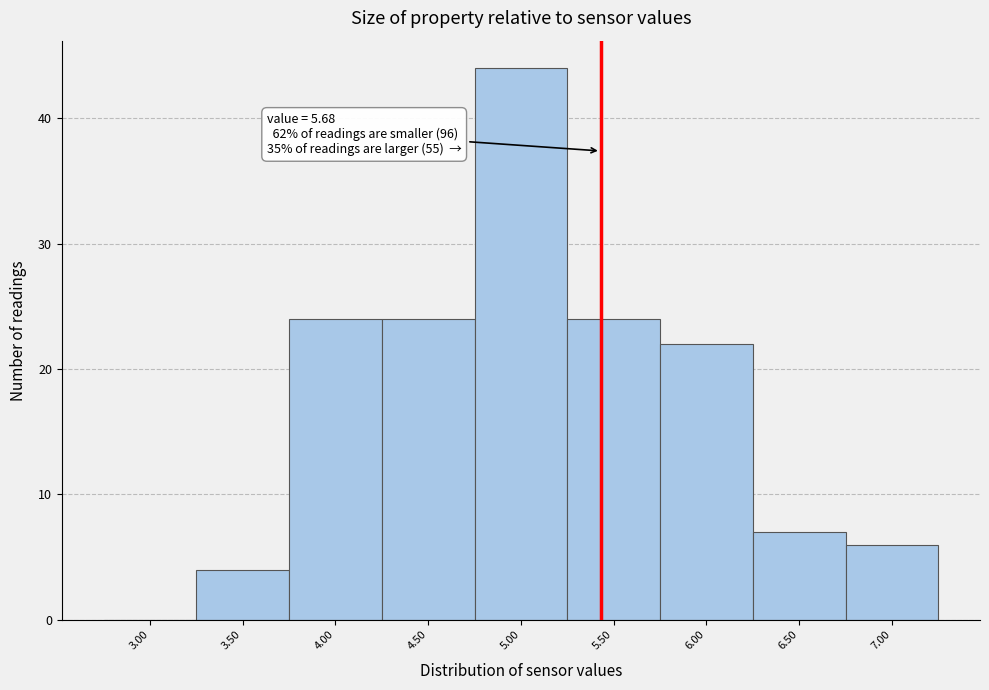

Reading right to left, list all the values displayed in this chart.

7.00=6	6.50=7	6.00=22	5.50=24	5.00=44	4.50=24	4.00=24	3.50=4	3.00=0